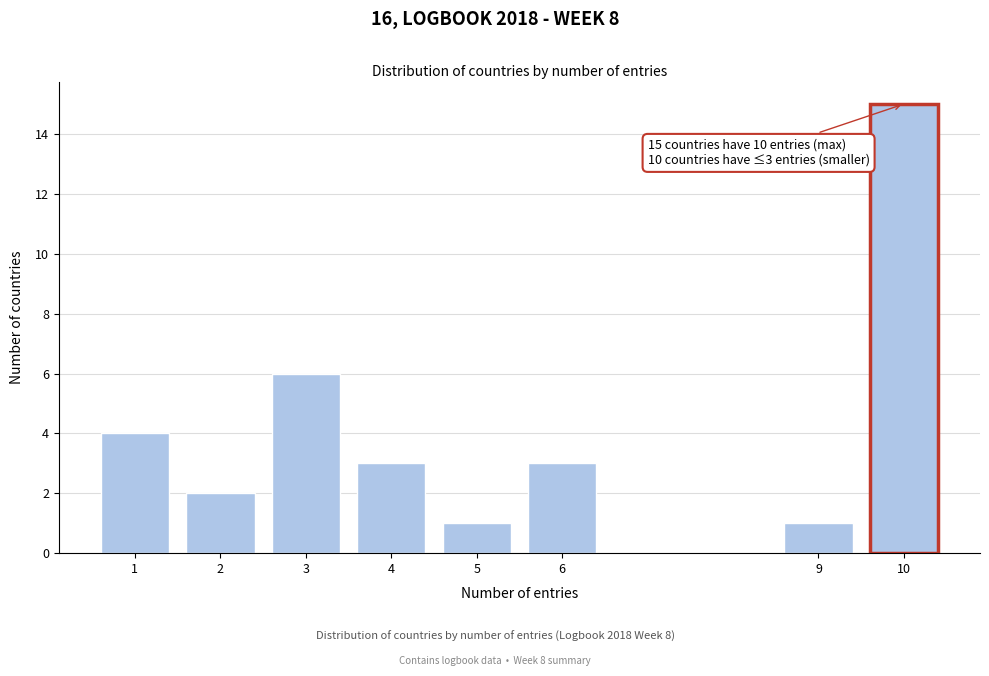

Reading left to right, transcribe all the data shown in this chart.

1=4	2=2	3=6	4=3	5=1	6=3	9=1	10=15